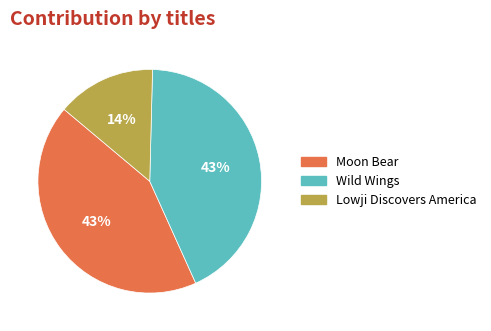

To the nearest percent, what portion does Wild Wings represent?

43%